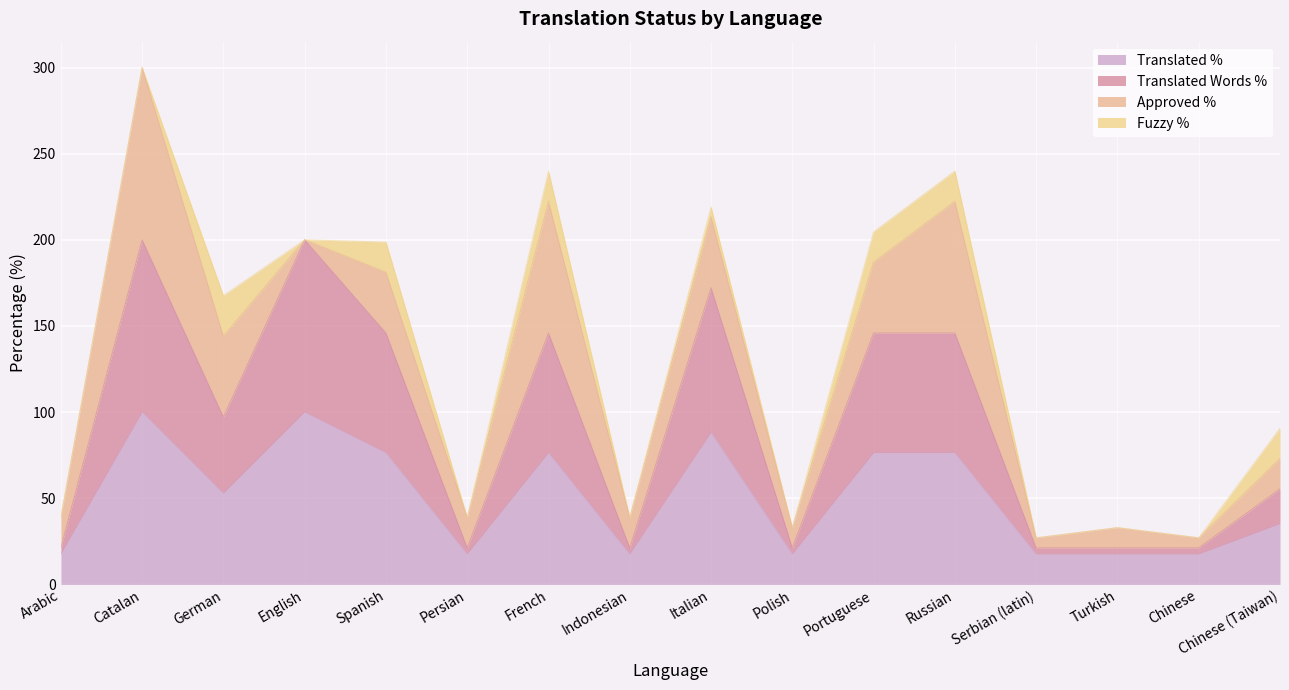

What is the maximum value for Translated %?

100.0